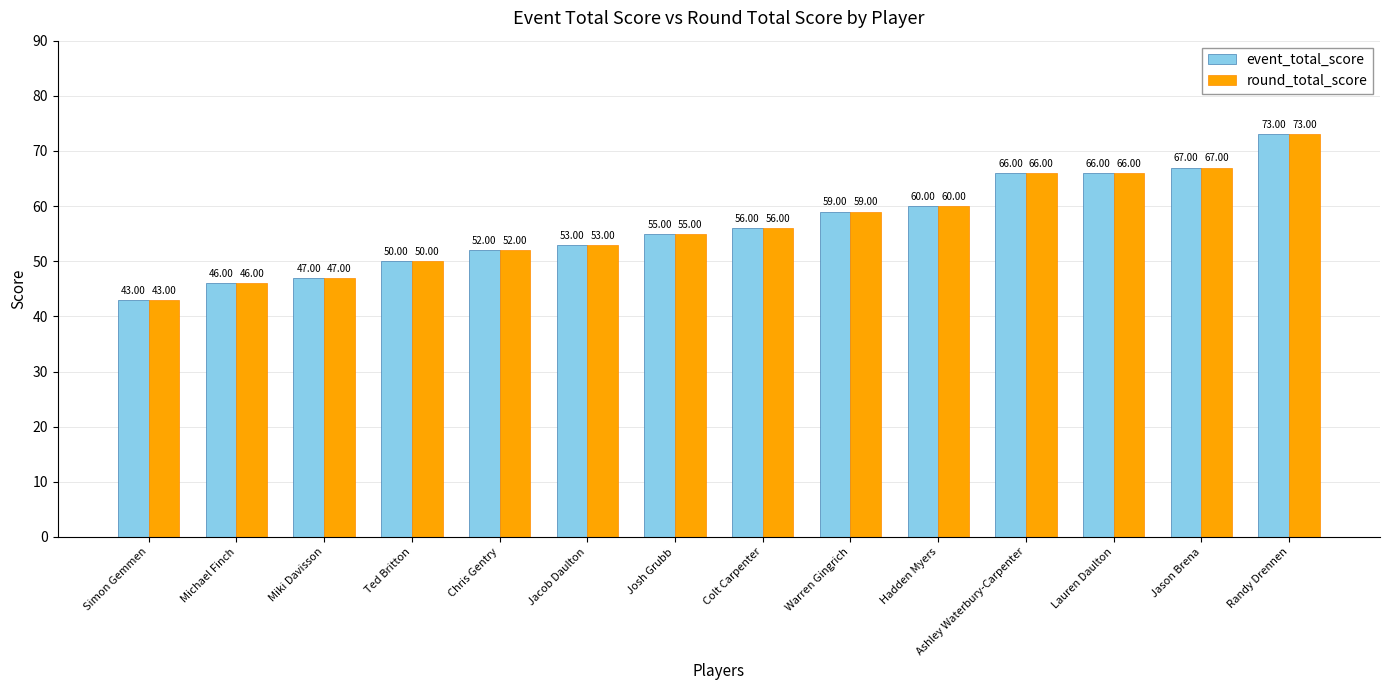

What is the difference between the second highest and minimum values in the round_total_score series?

24